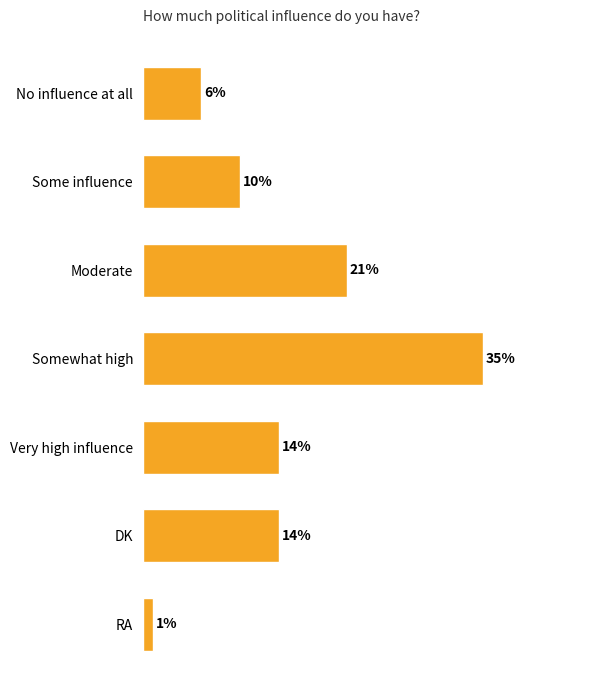

Which category has the highest value across all series?

Somewhat high